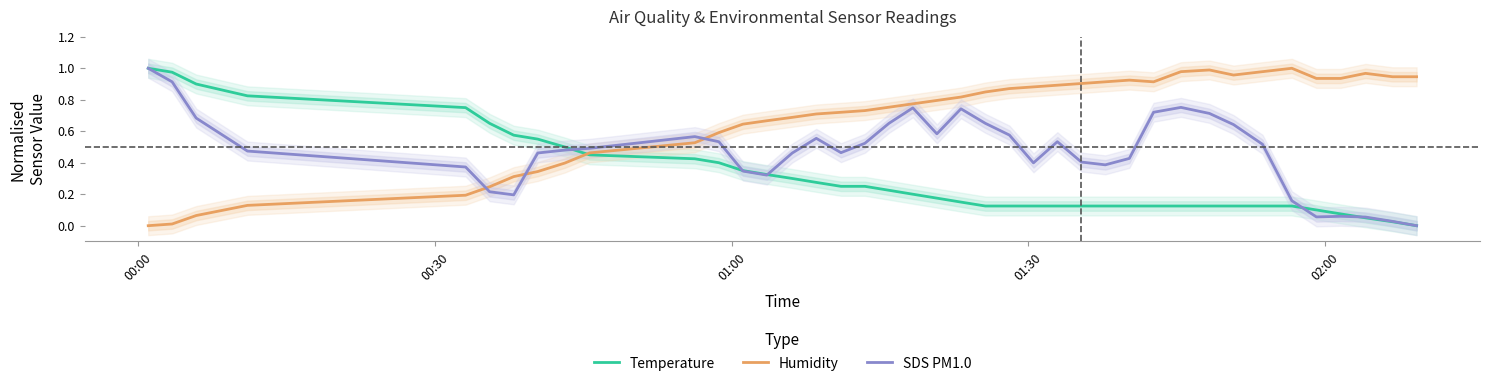

Which series ends up on top after the final intersection of Humidity and SDS PM1.0?

Humidity